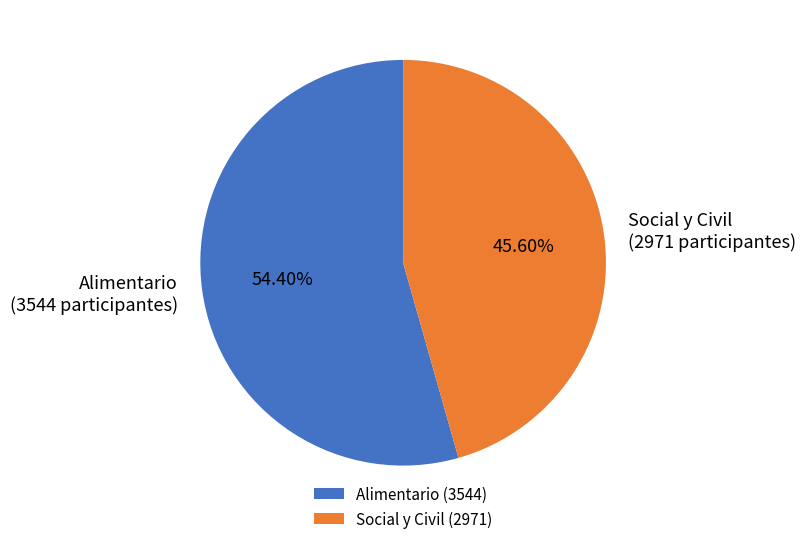

To the nearest percent, what is the difference between the largest and smallest slice percentages?

9%